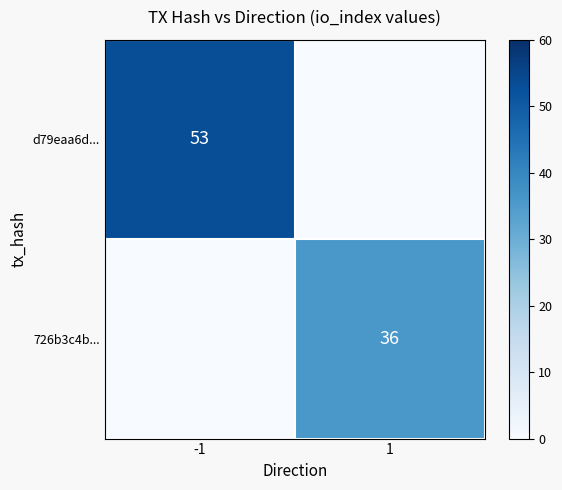

How many series are shown in this chart?

2